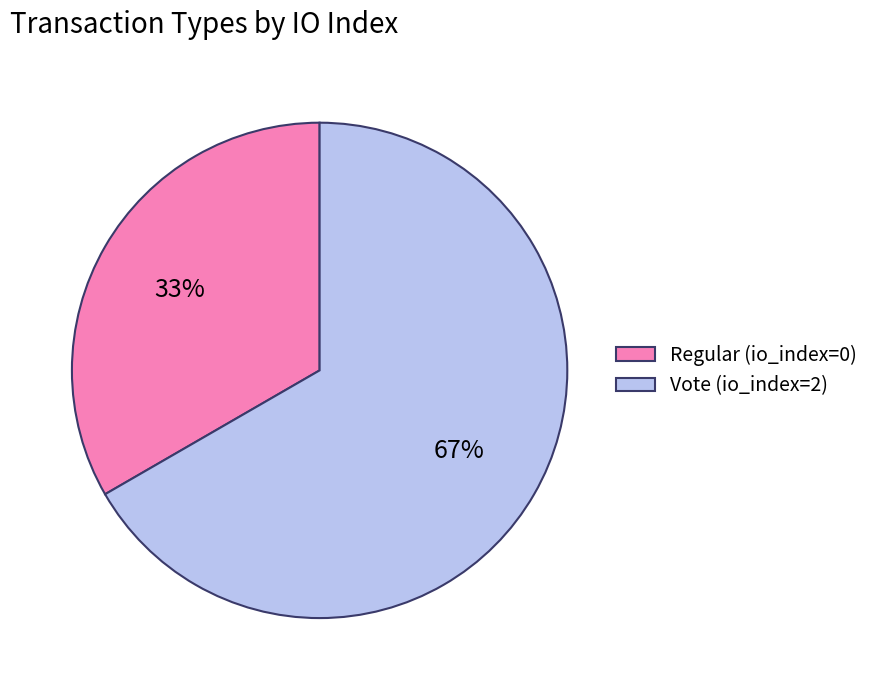

Is it true that Vote (io_index=2) is 76% of the pie?

False